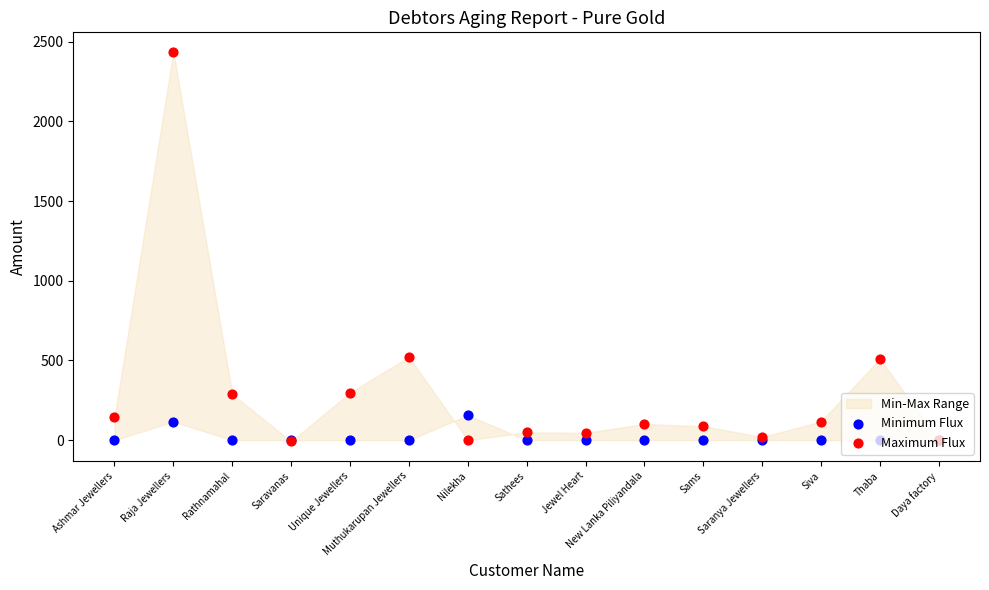

Which series reaches the maximum Y coordinate?

Maximum Flux